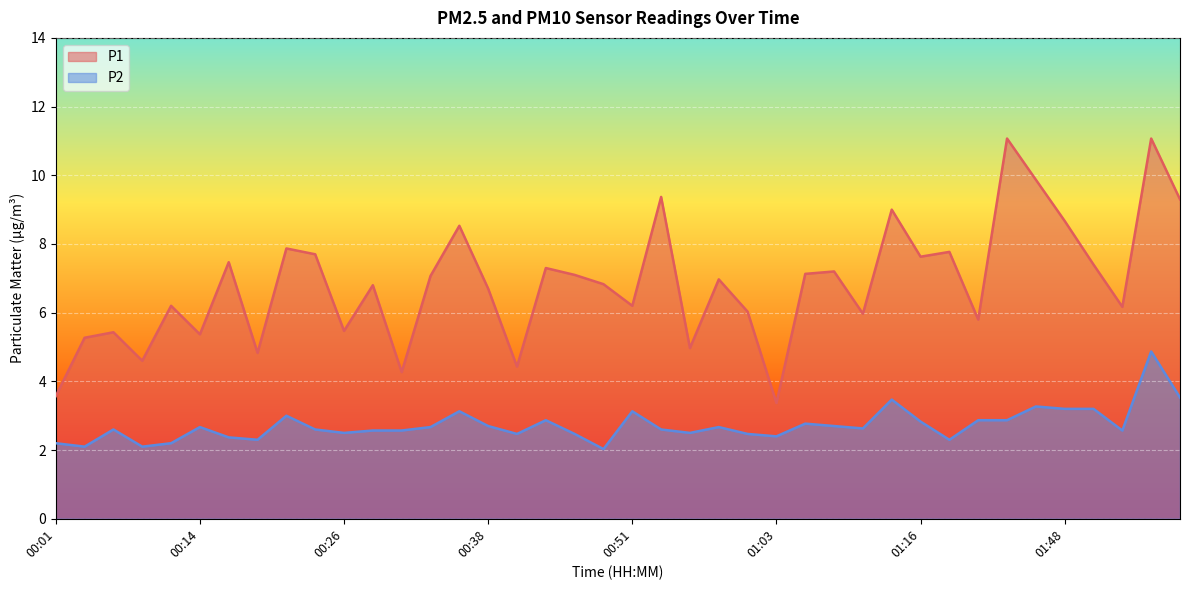

Is it true that P2 equals 3.8 at 00:18?

False